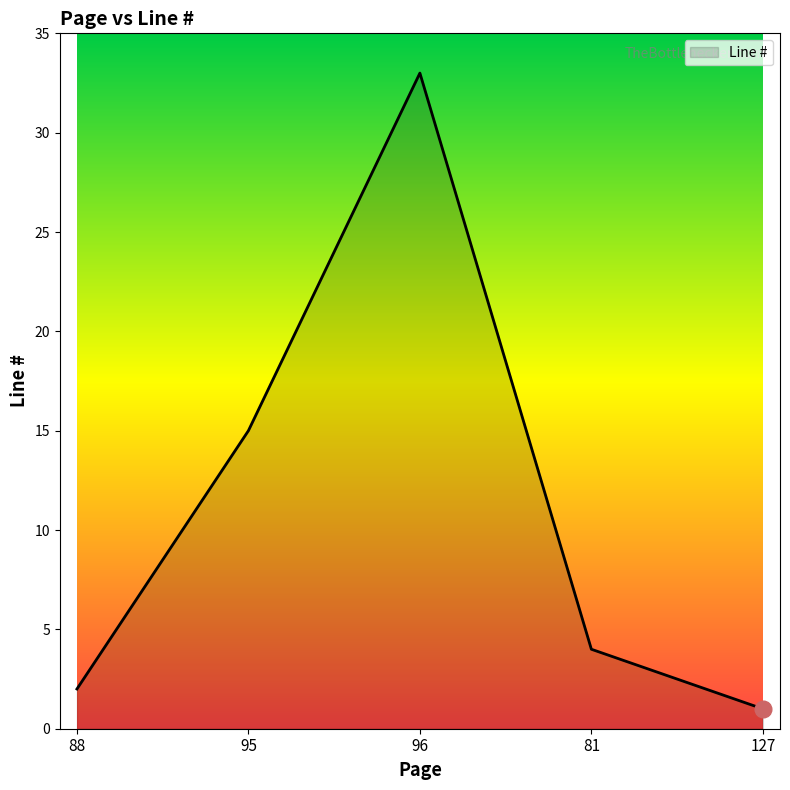

Which has a higher value, 81 or 127?

81